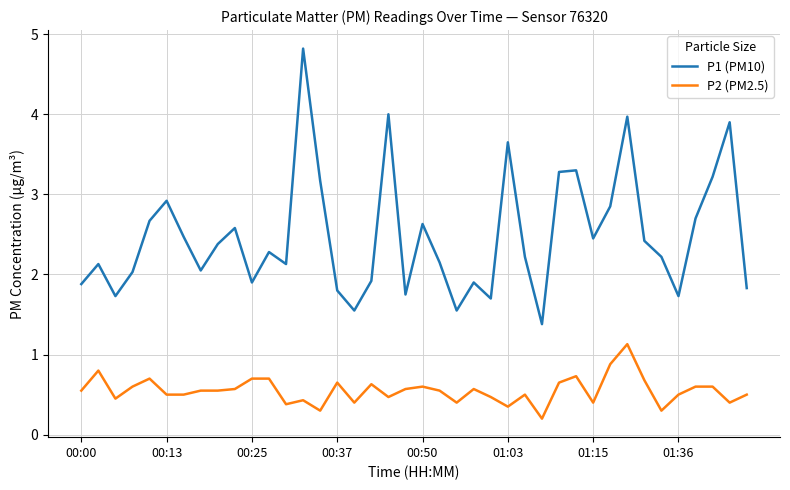

Which series has the largest total across all categories?

P1 (PM10)